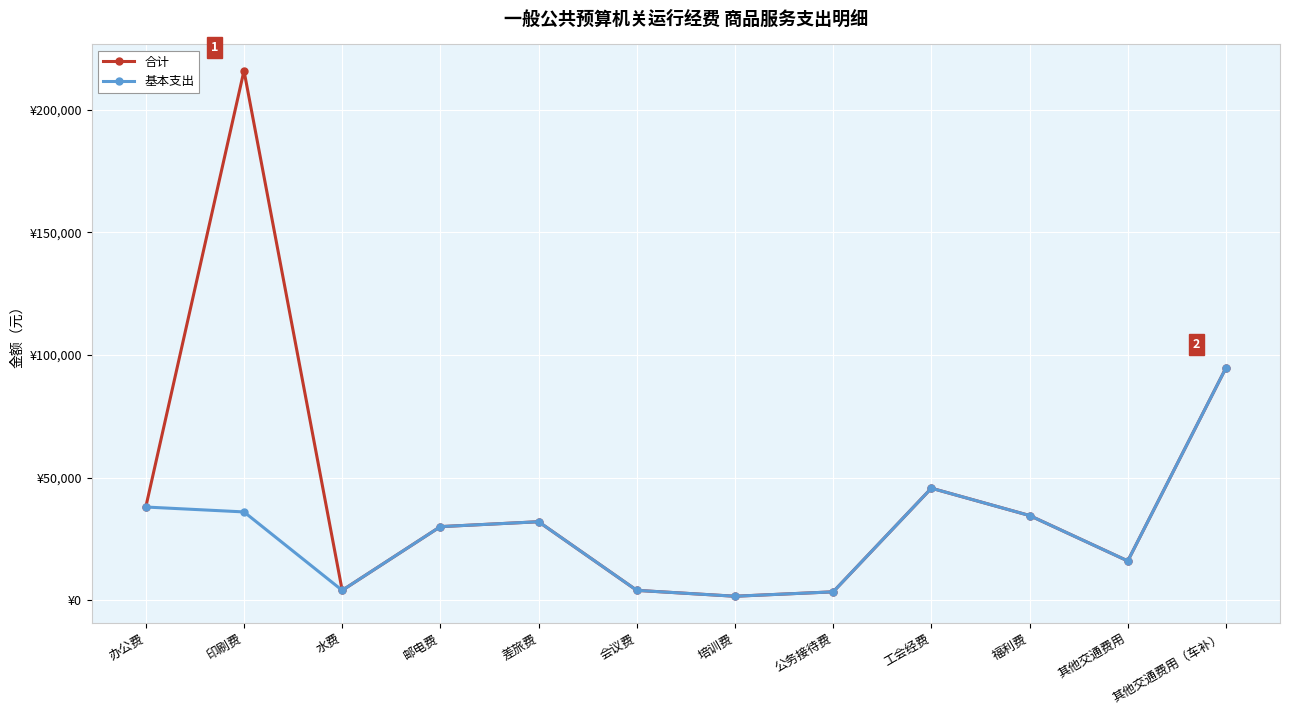

The value of 基本支出 at 办公费 is 38000.0. True or false?

True